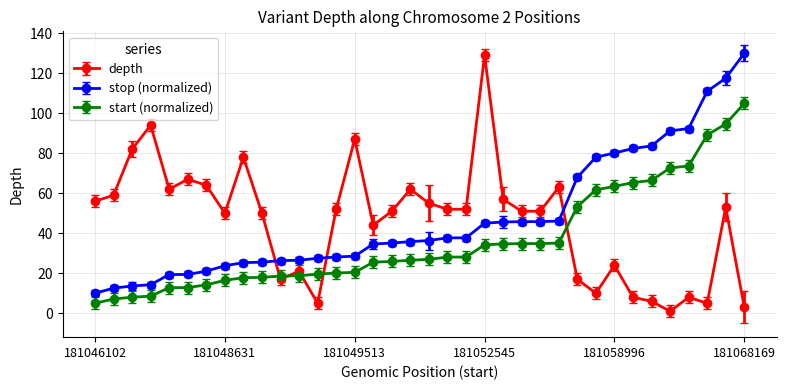

After their last crossing, which series has the higher values: start (normalized) or depth?

start (normalized)